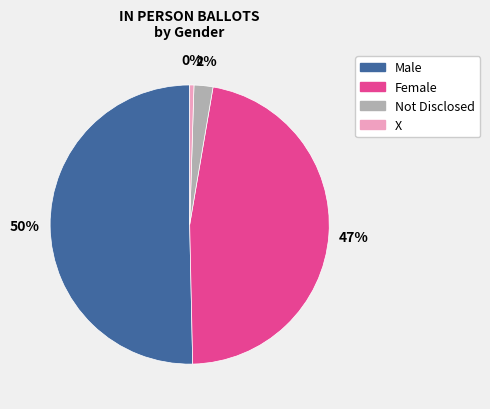

Approximately how many times larger is the value at Female compared to X?

95.9